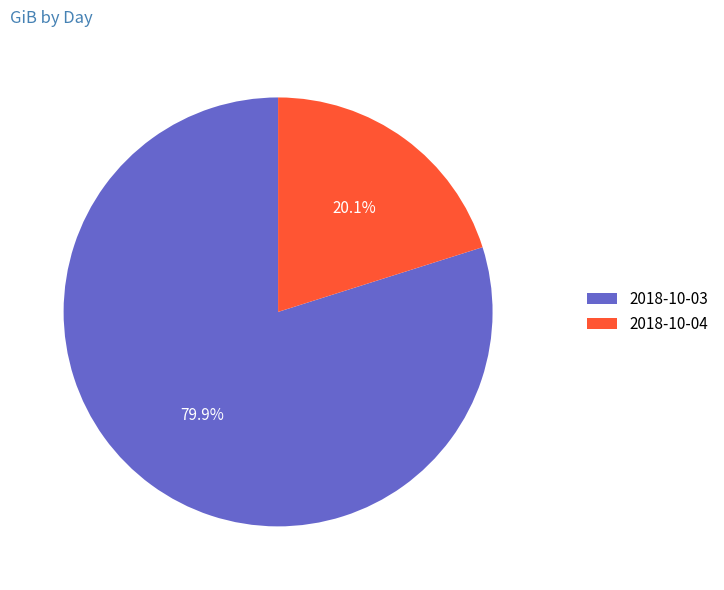

To the nearest percent, what is the average slice percentage?

50%